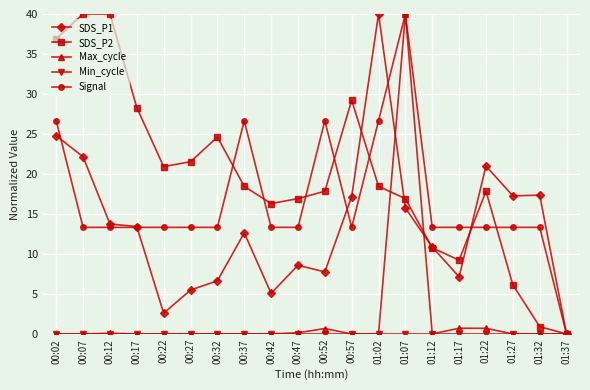

What is the maximum value for Signal?

40.0